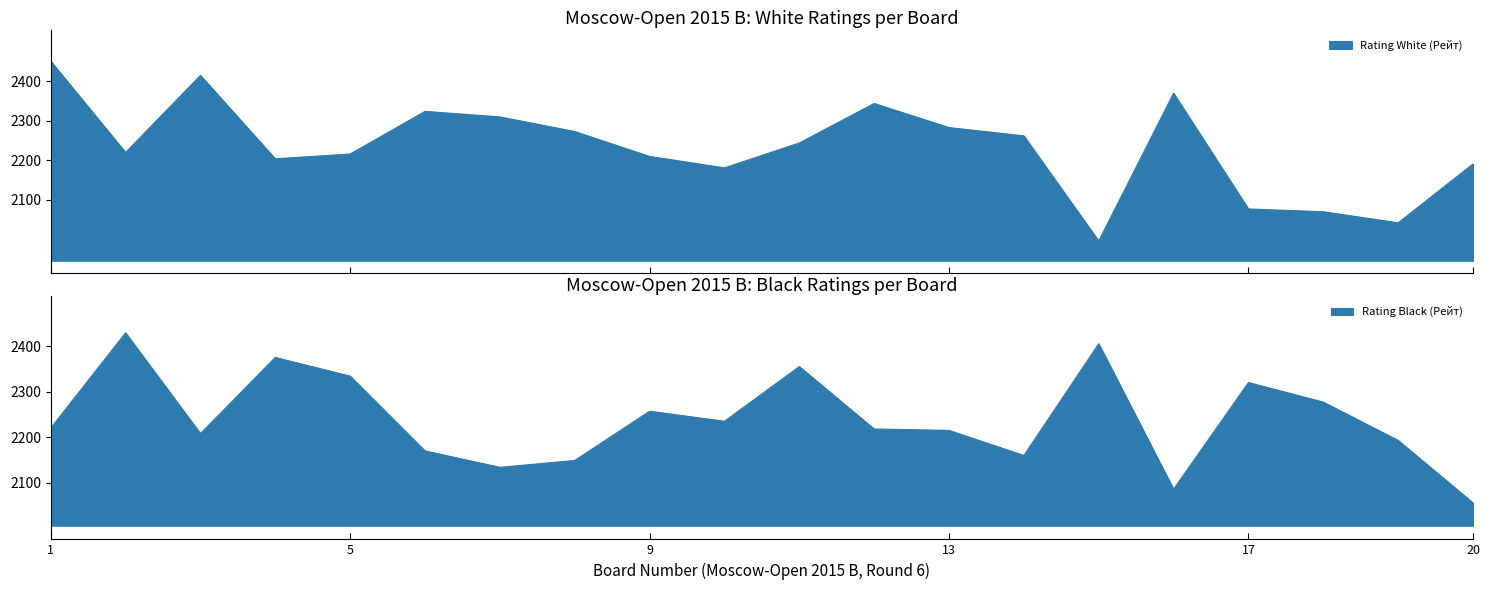

At which label is Rating Black (Рейт) closest to 2242?

10